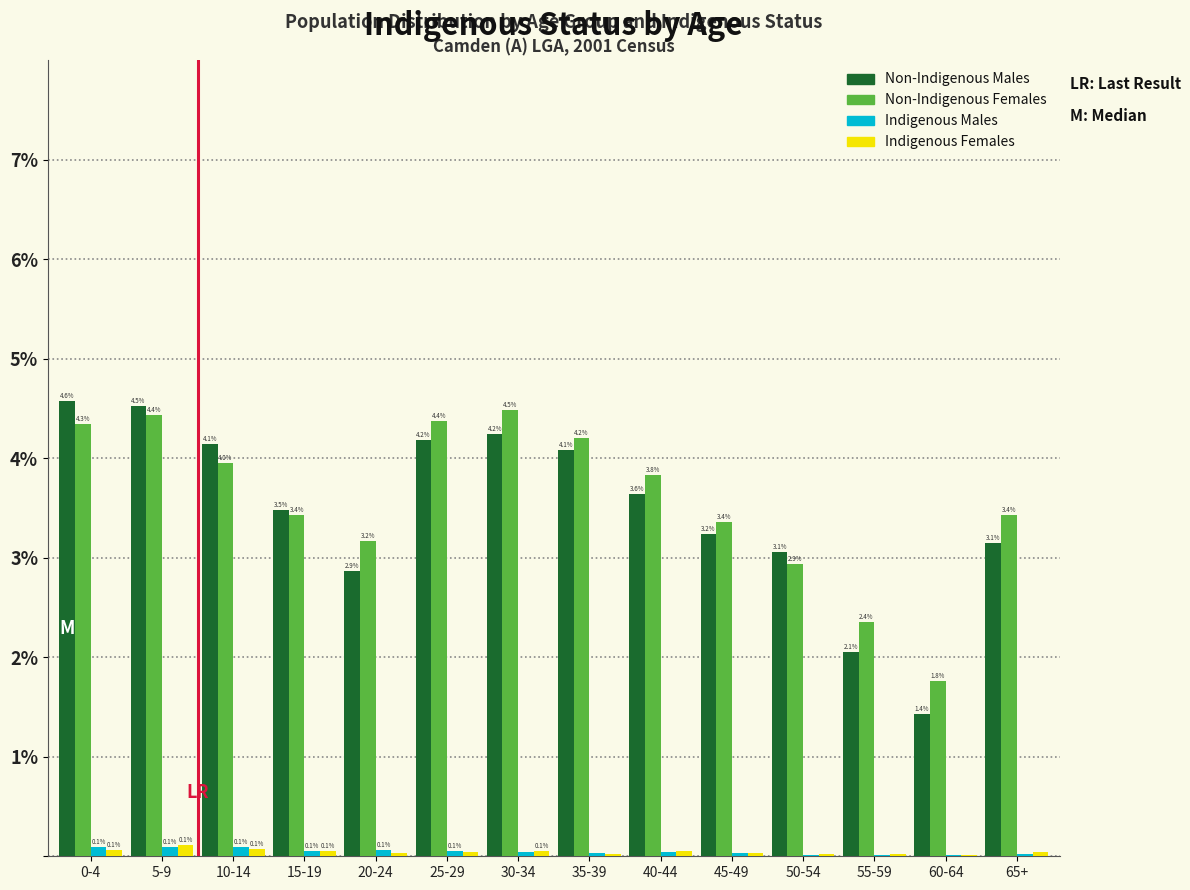

Is it true that Non-Indigenous Females equals 1.5 at 20-24?

False